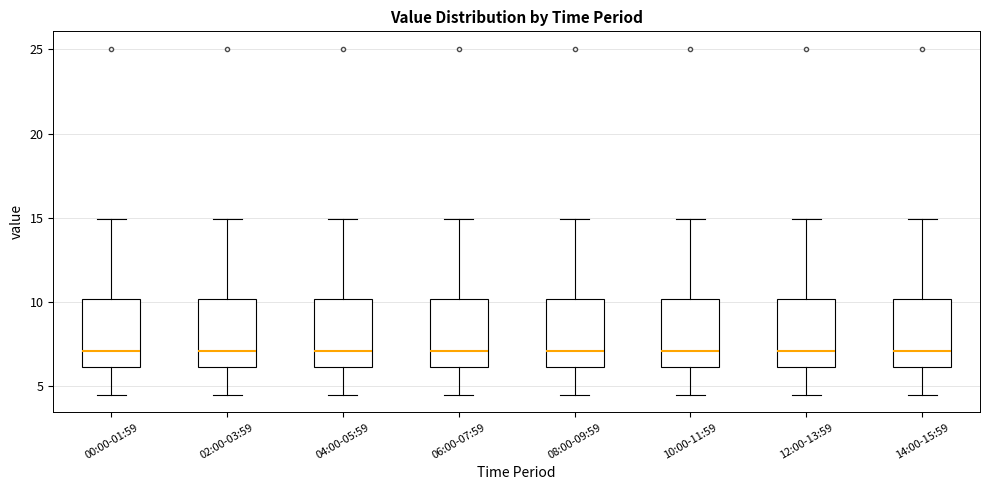

Reading left to right, transcribe this box plot: for each box, give where its median line is, the range the box spans, and where its two whiskers end, as read against the y-axis. The values are not printed on the chart, so give them approximately, as read against the axis.

00:00-01:59: median 7.0, box 6.0 to 10.0, whiskers 4.5 to 15.0
02:00-03:59: median 7.0, box 6.0 to 10.0, whiskers 4.5 to 15.0
04:00-05:59: median 7.0, box 6.0 to 10.0, whiskers 4.5 to 15.0
06:00-07:59: median 7.0, box 6.0 to 10.0, whiskers 4.5 to 15.0
08:00-09:59: median 7.0, box 6.0 to 10.0, whiskers 4.5 to 15.0
10:00-11:59: median 7.0, box 6.0 to 10.0, whiskers 4.5 to 15.0
12:00-13:59: median 7.0, box 6.0 to 10.0, whiskers 4.5 to 15.0
14:00-15:59: median 7.0, box 6.0 to 10.0, whiskers 4.5 to 15.0